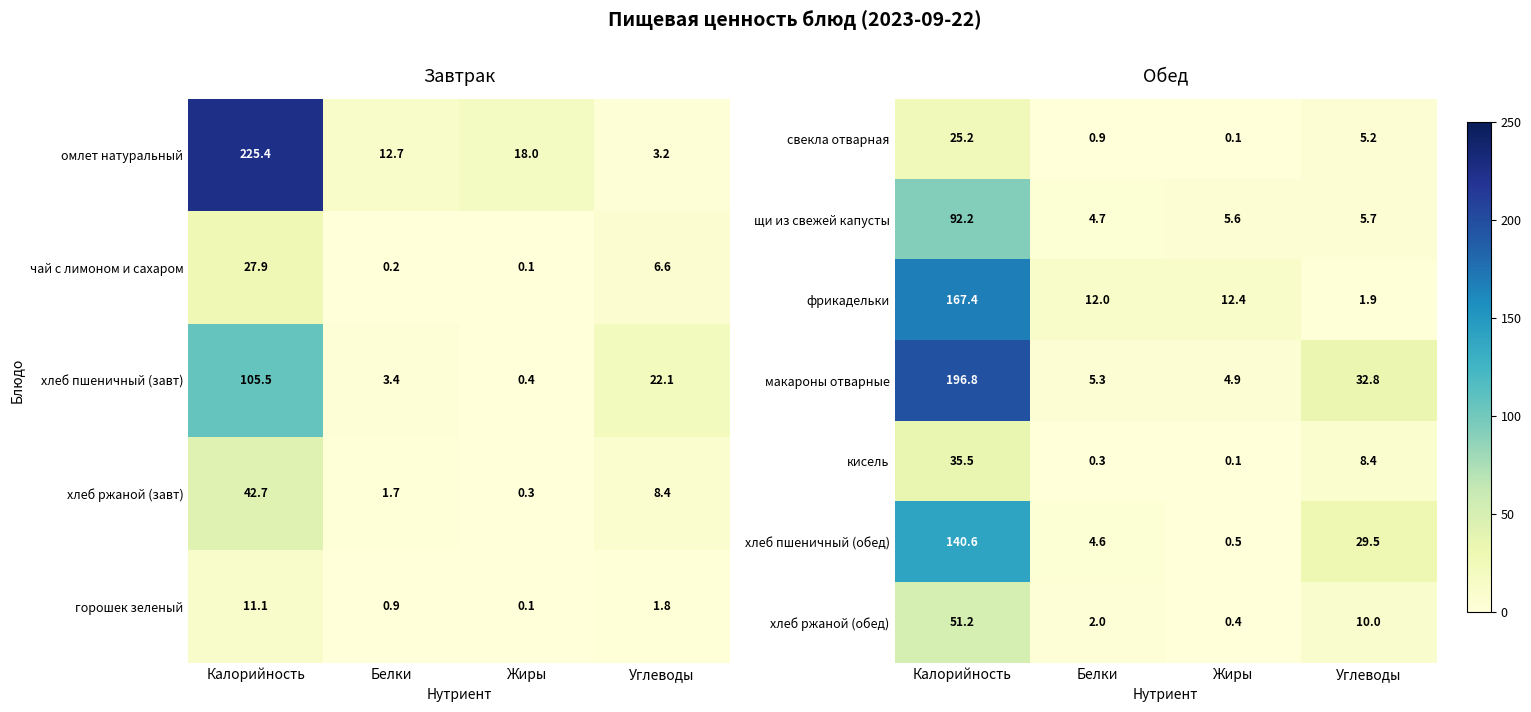

The value of щи из свежей капусты at Углеводы is 5.7. True or false?

True